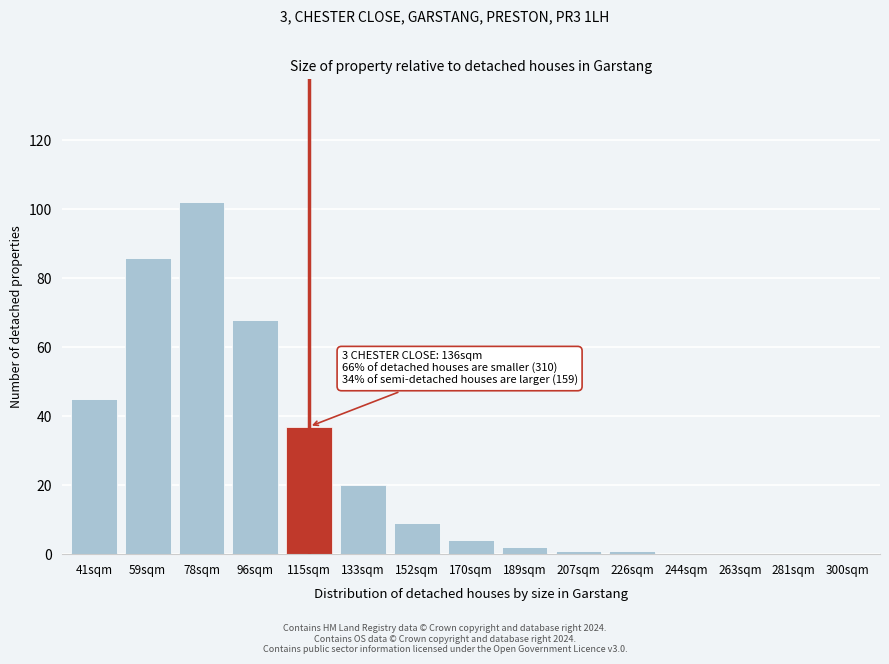

Reading right to left, extract all data points from this chart.

300sqm=0	281sqm=0	263sqm=0	244sqm=0	226sqm=1	207sqm=1	189sqm=2	170sqm=4	152sqm=9	133sqm=20	115sqm=37	96sqm=68	78sqm=102	59sqm=86	41sqm=45